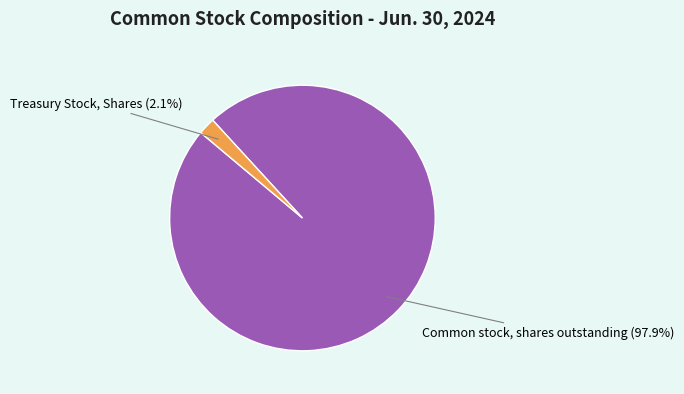

Is there a majority slice in this chart?

Yes